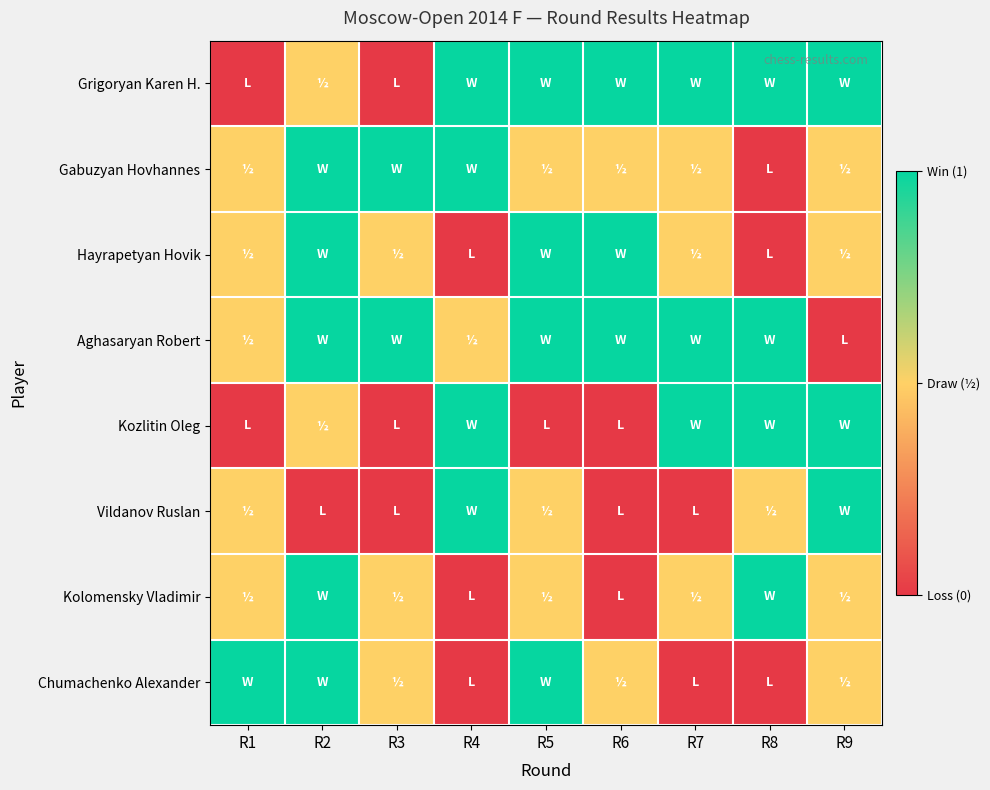

Which series has the largest range (max minus min)?

Grigoryan Karen H.